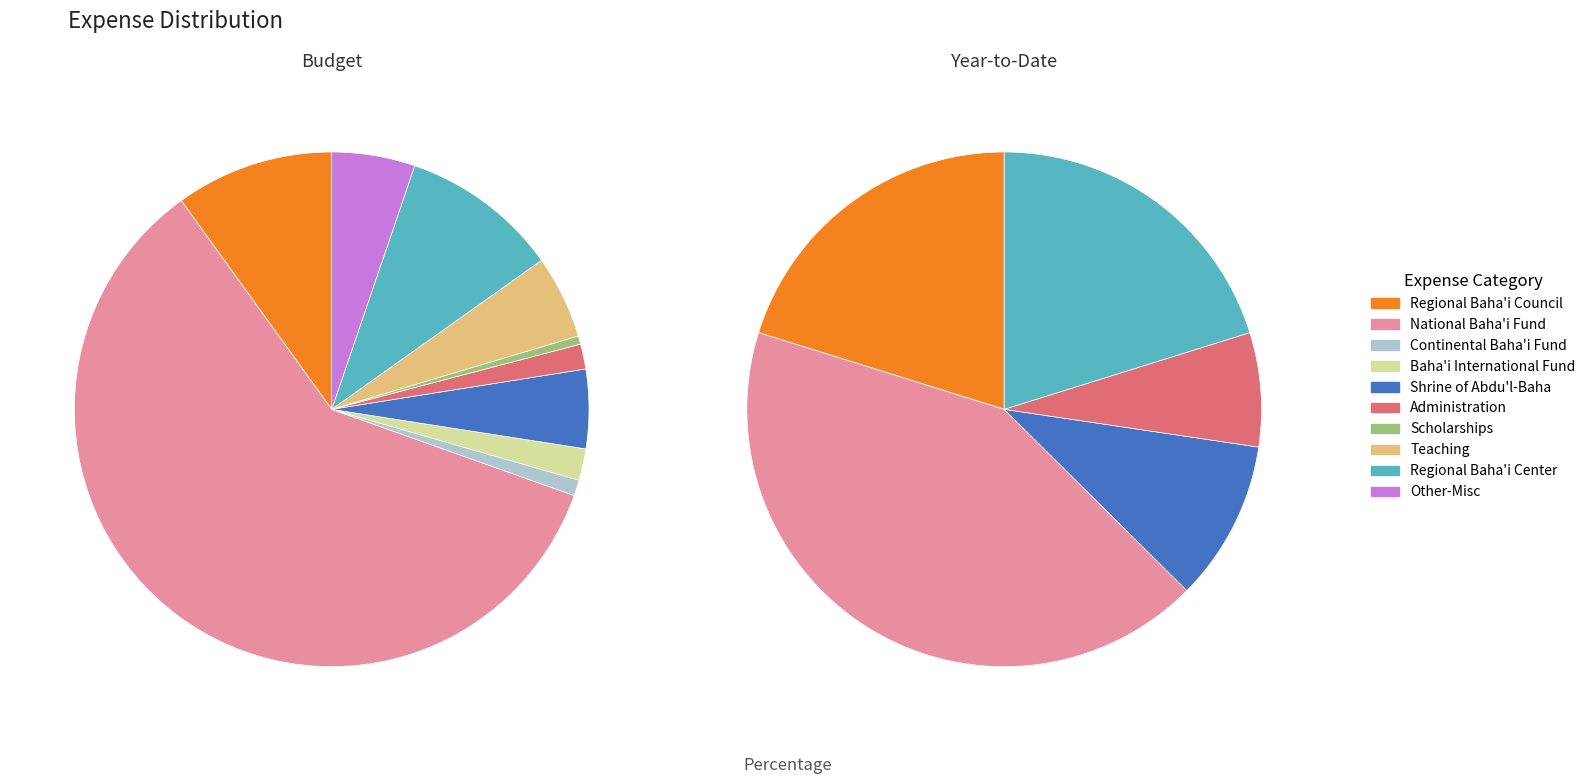

True or false: Regional Baha'i Council accounts for 20% of the total.

True